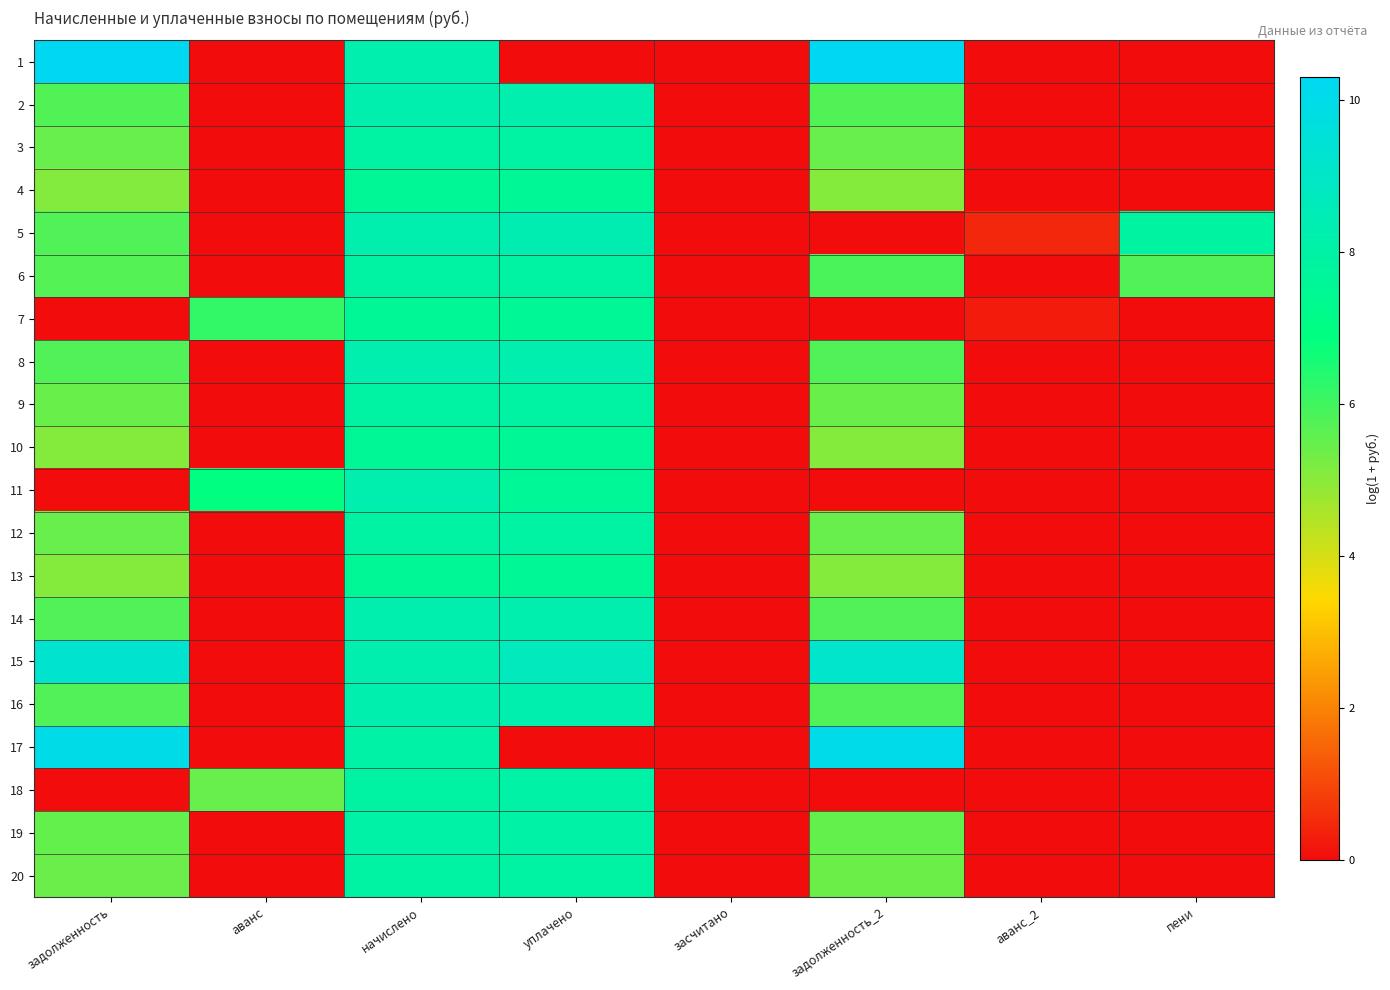

How many data points does each series have?

8